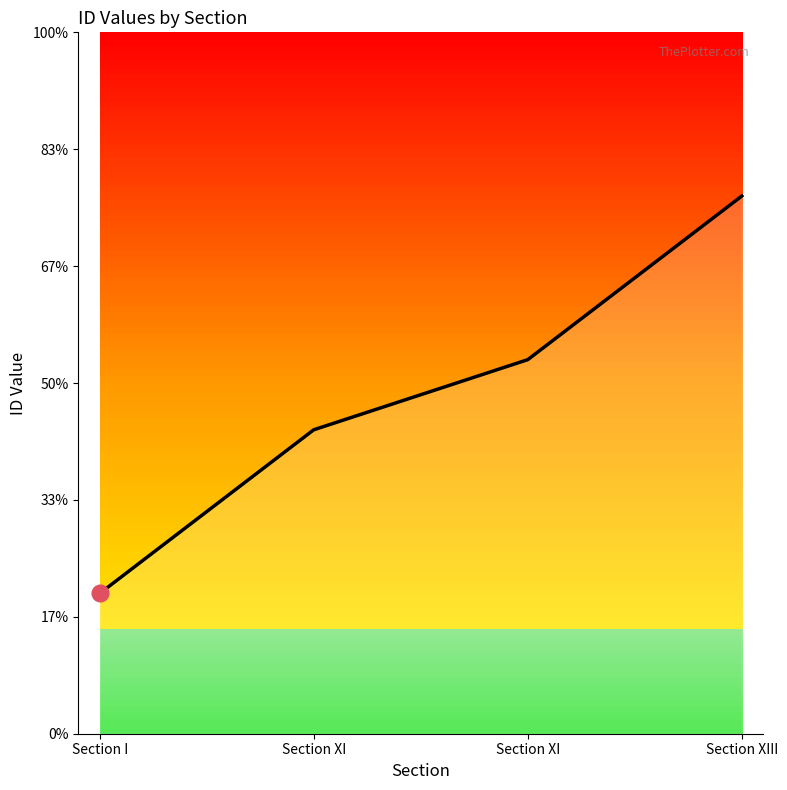

At which label is the value closest to 19709?

Section XI